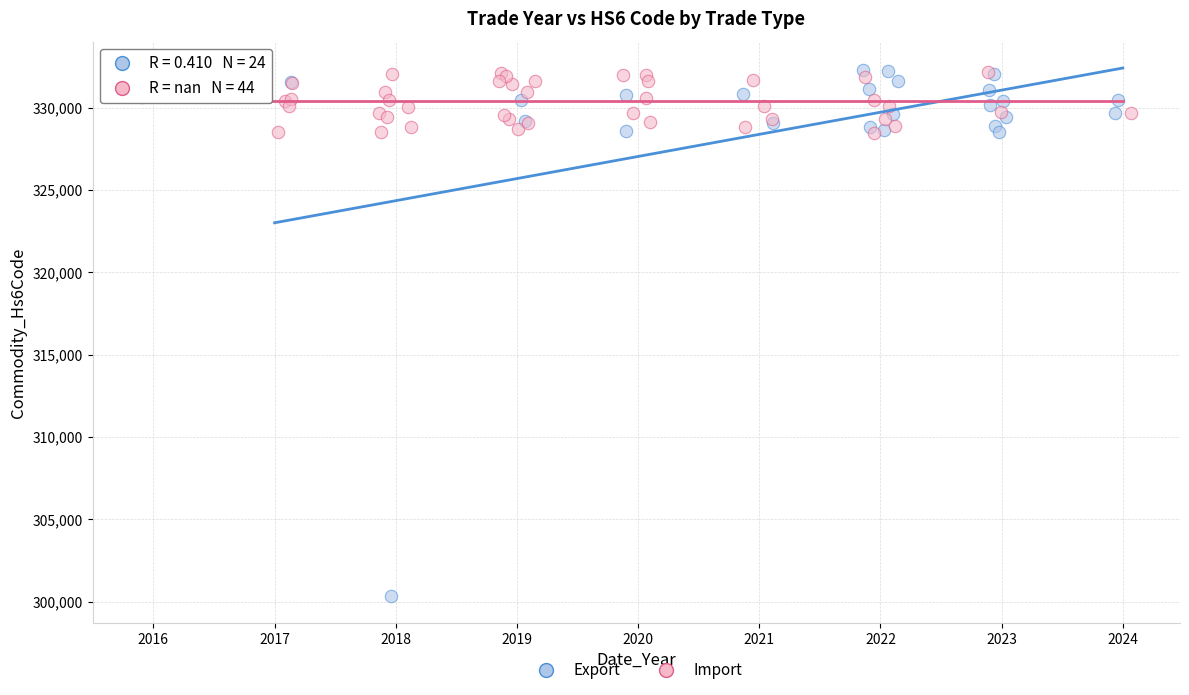

Which series contains the lowest Y value?

Export